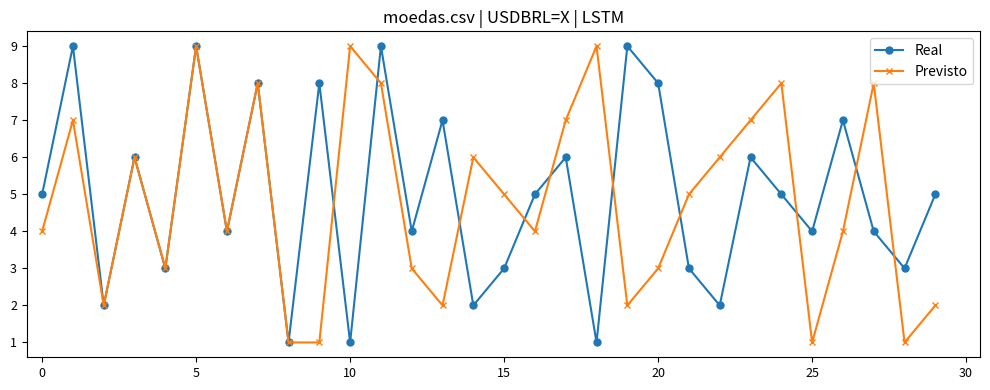

What is the value of the Real point at the 18th from the left?

6